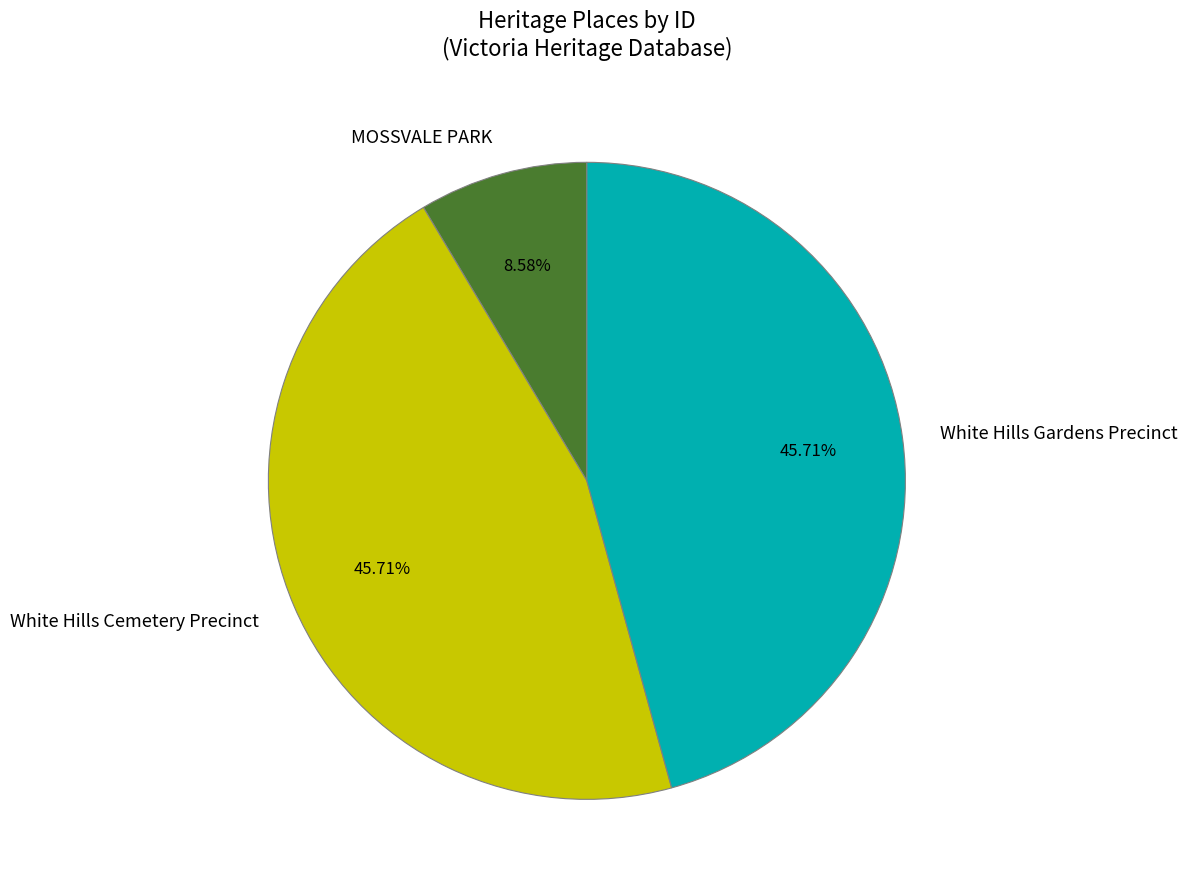

Count the number of slices in the pie.

3